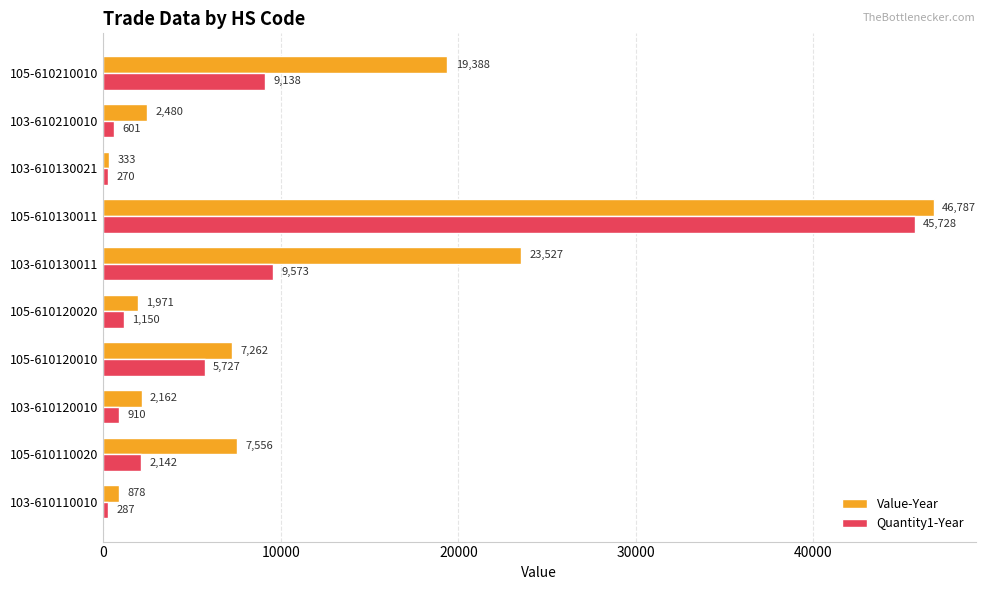

What is the difference between the maximum and second lowest values in the Quantity1-Year series?

45441